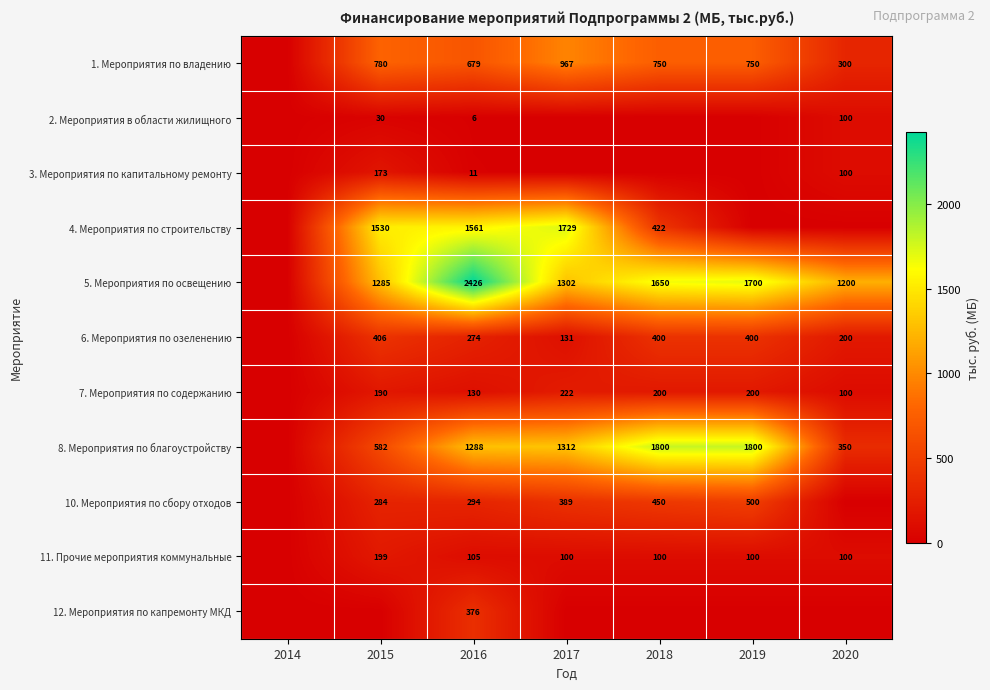

True or false: 3. Мероприятия по капитальному ремонту has a value of 6 at 2016.

False